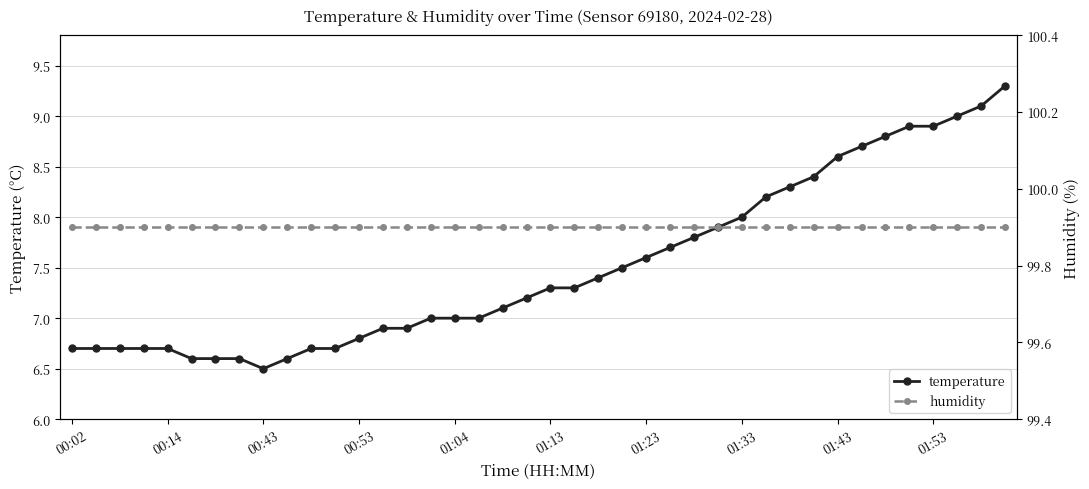

What is the spread (max minus min) of values at 26?

92.1